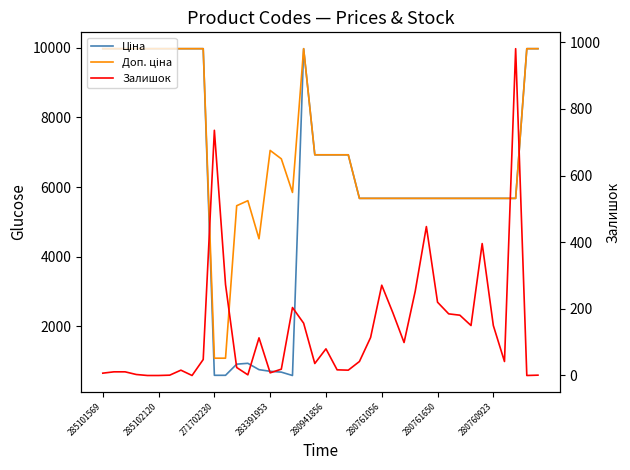

What is the highest value of the Залишок series?

981.0